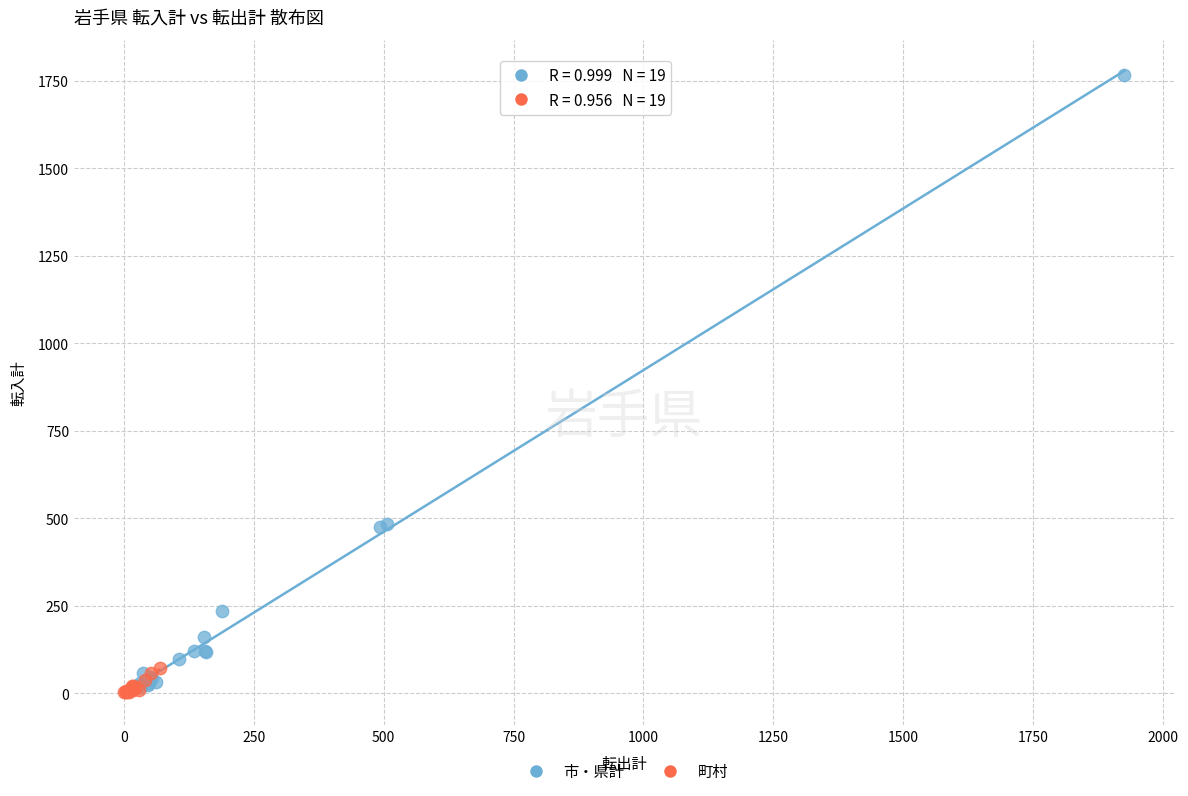

Which series reaches the maximum Y coordinate?

市・県計